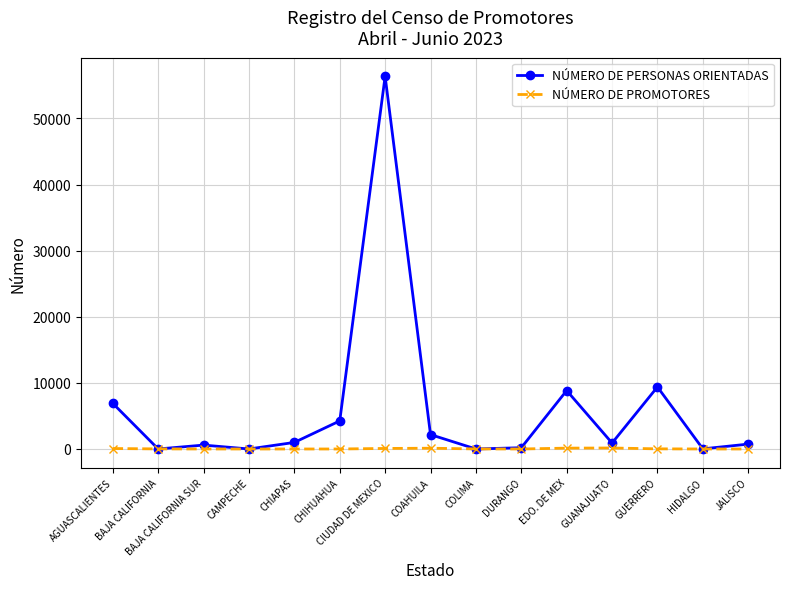

What is the sum of the NÚMERO DE PERSONAS ORIENTADAS values at DURANGO and CAMPECHE?

192